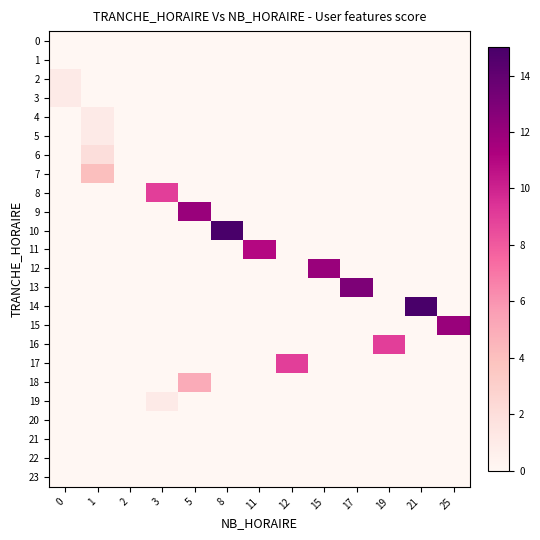

Reading right to left, extract all data points from this chart.

0: 25=0	21=0	19=0	17=0	15=0	12=0	11=0	8=0	5=0	3=0	2=0	1=0	0=0
1: 25=0	21=0	19=0	17=0	15=0	12=0	11=0	8=0	5=0	3=0	2=0	1=0	0=0
2: 25=0	21=0	19=0	17=0	15=0	12=0	11=0	8=0	5=0	3=0	2=0	1=0	0=1
3: 25=0	21=0	19=0	17=0	15=0	12=0	11=0	8=0	5=0	3=0	2=0	1=0	0=1
4: 25=0	21=0	19=0	17=0	15=0	12=0	11=0	8=0	5=0	3=0	2=0	1=1	0=0
5: 25=0	21=0	19=0	17=0	15=0	12=0	11=0	8=0	5=0	3=0	2=0	1=1	0=0
6: 25=0	21=0	19=0	17=0	15=0	12=0	11=0	8=0	5=0	3=0	2=0	1=2	0=0
7: 25=0	21=0	19=0	17=0	15=0	12=0	11=0	8=0	5=0	3=0	2=0	1=4	0=0
8: 25=0	21=0	19=0	17=0	15=0	12=0	11=0	8=0	5=0	3=9	2=0	1=0	0=0
9: 25=0	21=0	19=0	17=0	15=0	12=0	11=0	8=0	5=12	3=0	2=0	1=0	0=0
10: 25=0	21=0	19=0	17=0	15=0	12=0	11=0	8=15	5=0	3=0	2=0	1=0	0=0
11: 25=0	21=0	19=0	17=0	15=0	12=0	11=11	8=0	5=0	3=0	2=0	1=0	0=0
12: 25=0	21=0	19=0	17=0	15=12	12=0	11=0	8=0	5=0	3=0	2=0	1=0	0=0
13: 25=0	21=0	19=0	17=13	15=0	12=0	11=0	8=0	5=0	3=0	2=0	1=0	0=0
14: 25=0	21=15	19=0	17=0	15=0	12=0	11=0	8=0	5=0	3=0	2=0	1=0	0=0
15: 25=12	21=0	19=0	17=0	15=0	12=0	11=0	8=0	5=0	3=0	2=0	1=0	0=0
16: 25=0	21=0	19=9	17=0	15=0	12=0	11=0	8=0	5=0	3=0	2=0	1=0	0=0
17: 25=0	21=0	19=0	17=0	15=0	12=9	11=0	8=0	5=0	3=0	2=0	1=0	0=0
18: 25=0	21=0	19=0	17=0	15=0	12=0	11=0	8=0	5=5	3=0	2=0	1=0	0=0
19: 25=0	21=0	19=0	17=0	15=0	12=0	11=0	8=0	5=0	3=1	2=0	1=0	0=0
20: 25=0	21=0	19=0	17=0	15=0	12=0	11=0	8=0	5=0	3=0	2=0	1=0	0=0
21: 25=0	21=0	19=0	17=0	15=0	12=0	11=0	8=0	5=0	3=0	2=0	1=0	0=0
22: 25=0	21=0	19=0	17=0	15=0	12=0	11=0	8=0	5=0	3=0	2=0	1=0	0=0
23: 25=0	21=0	19=0	17=0	15=0	12=0	11=0	8=0	5=0	3=0	2=0	1=0	0=0